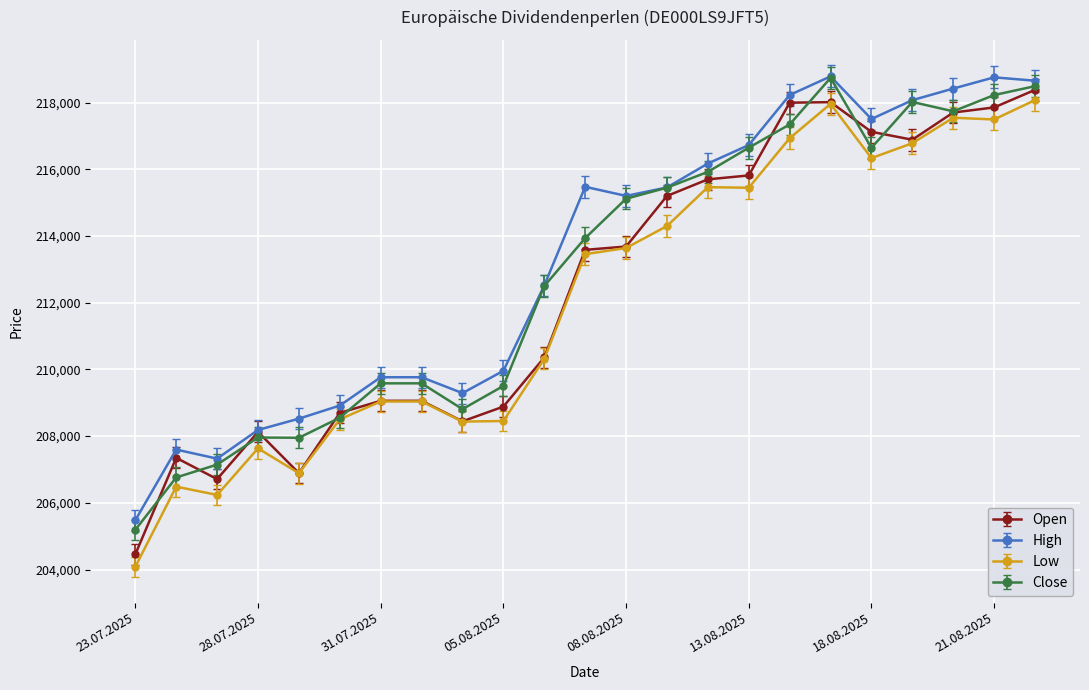

At how many categories does at least one series exceed 206005?

22